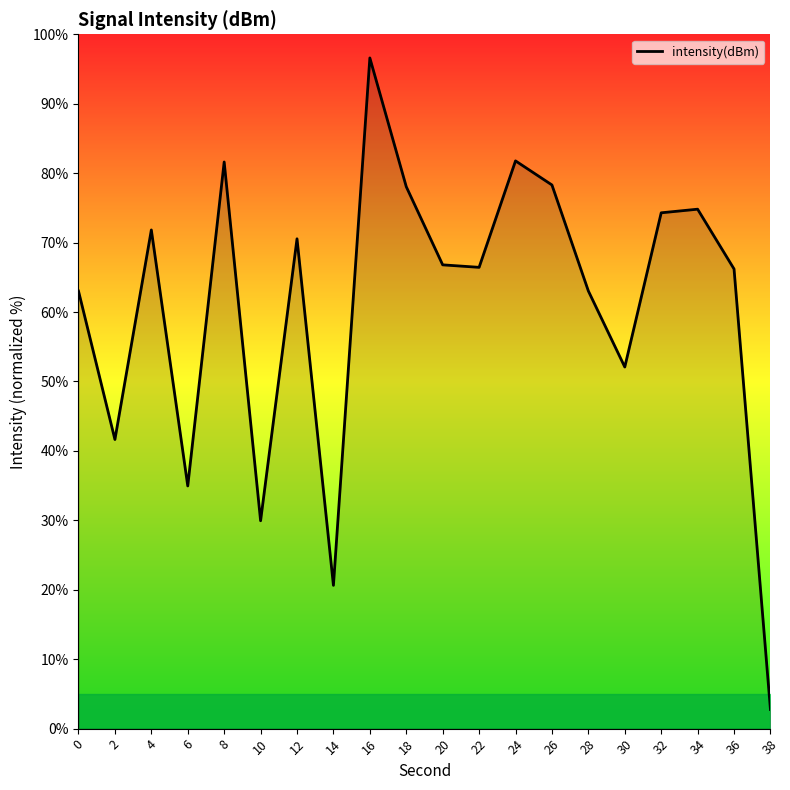

What is the greatest value displayed?

96.6